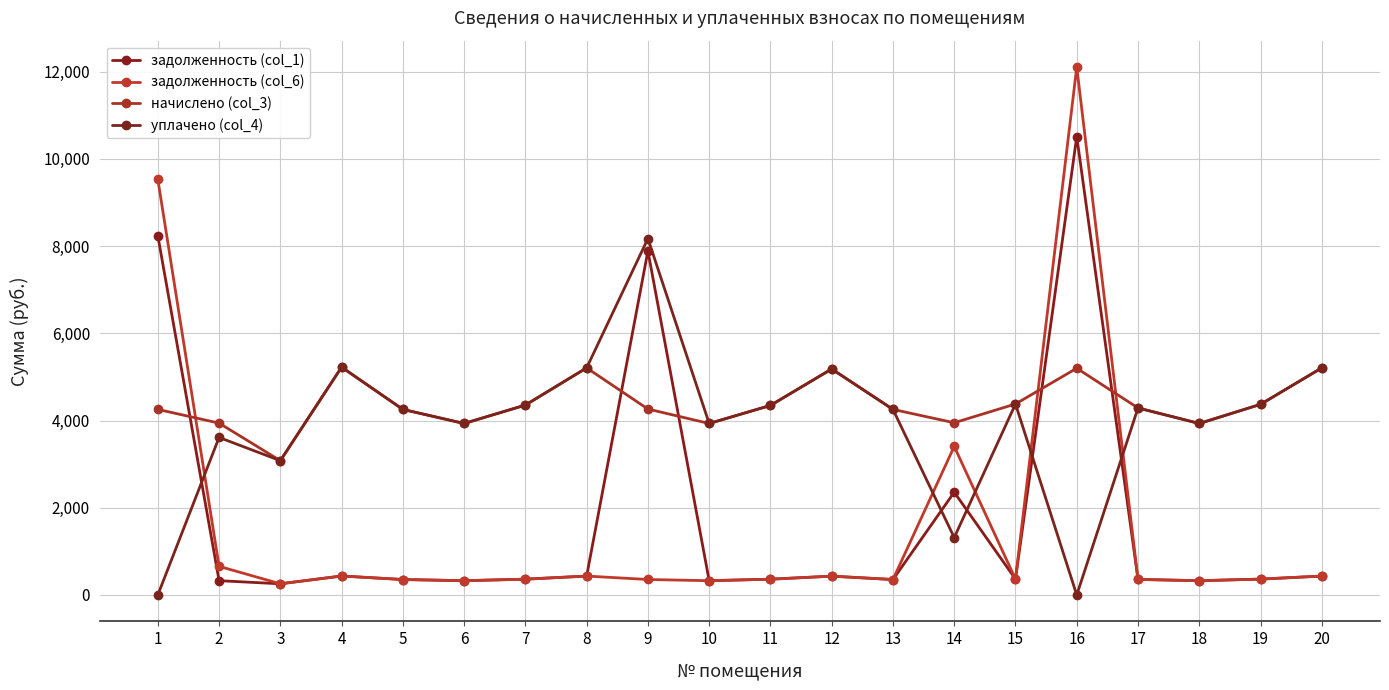

Which series has the largest total across all categories?

начислено (col_3)